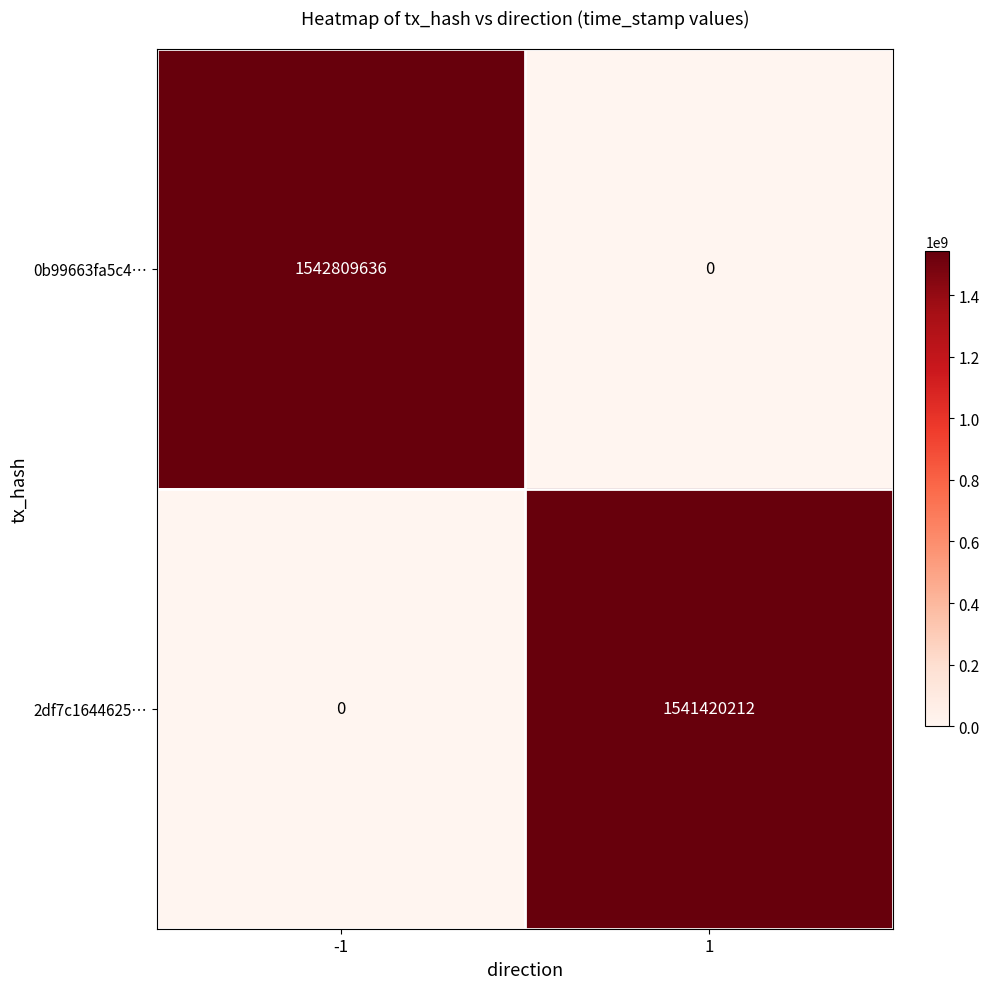

Between -1 and 1, which series saw the biggest shift?

0b99663fa5c4…